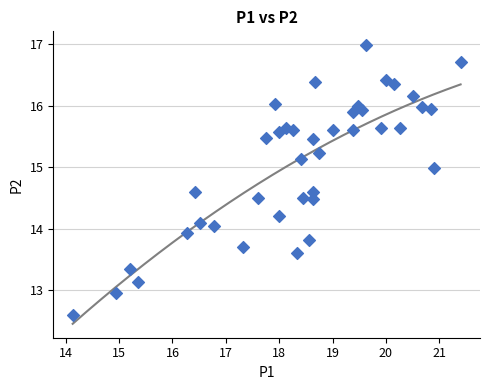

What is the range of X values (max minus min)?

7.3